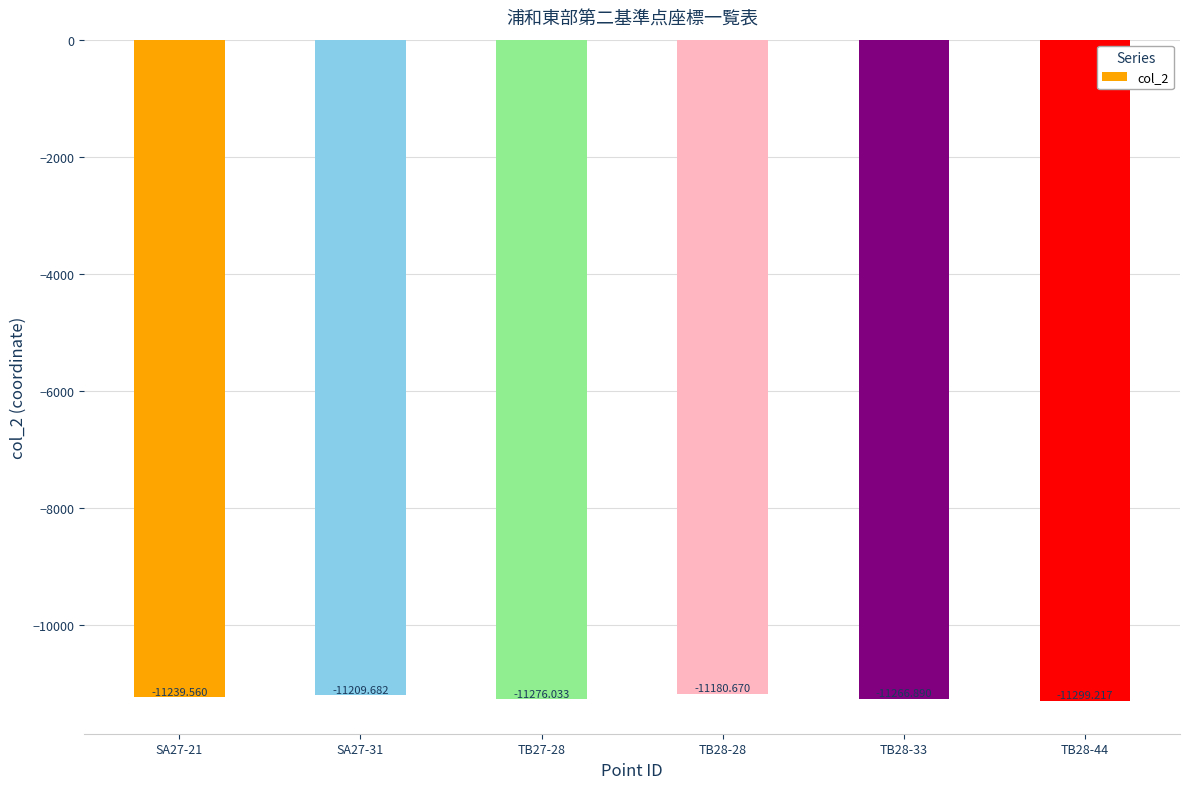

Read the value at TB28-33.

-11266.9